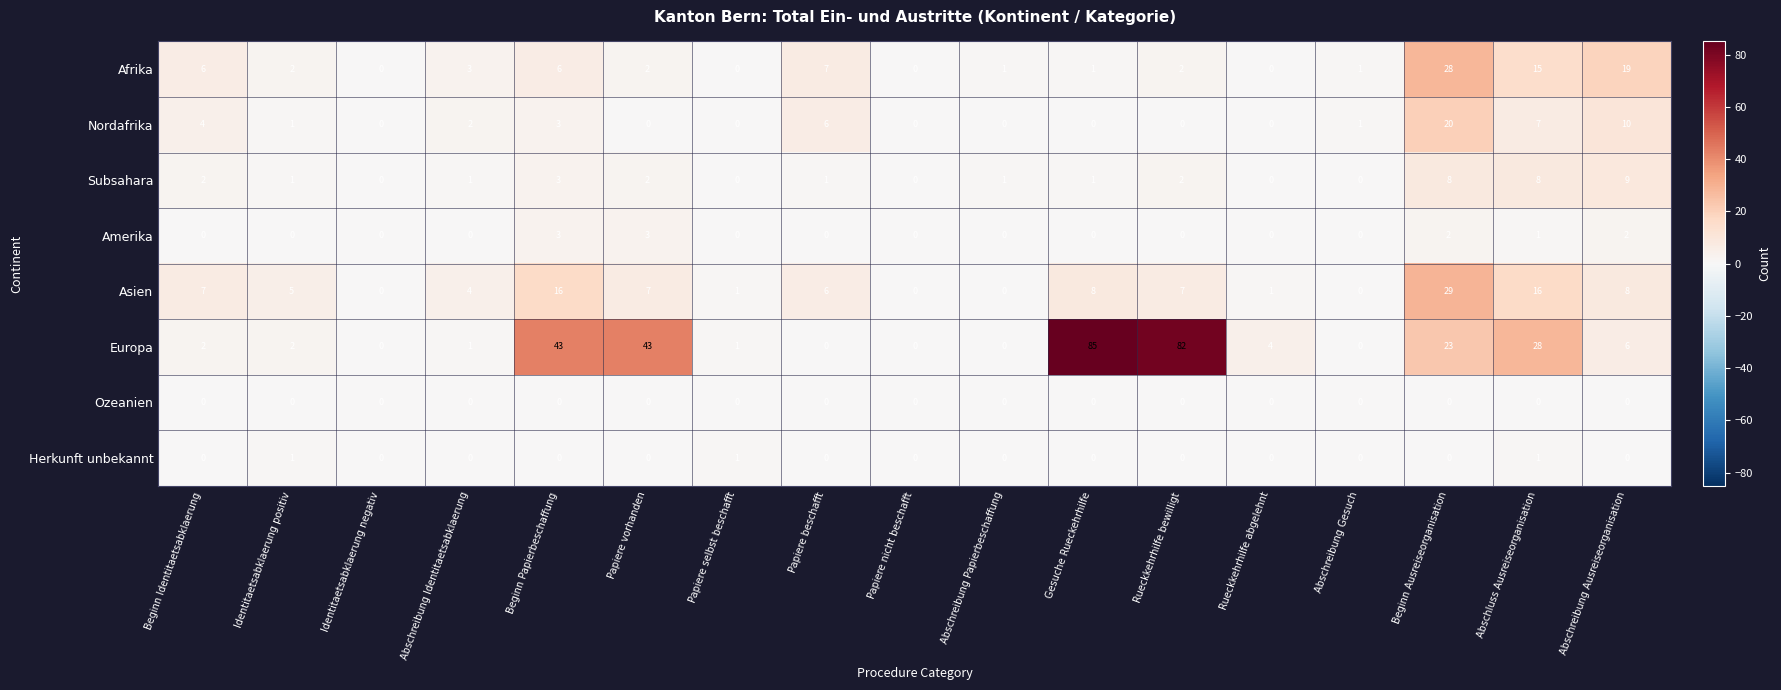

How many positive values does the Herkunft unbekannt series have?

3